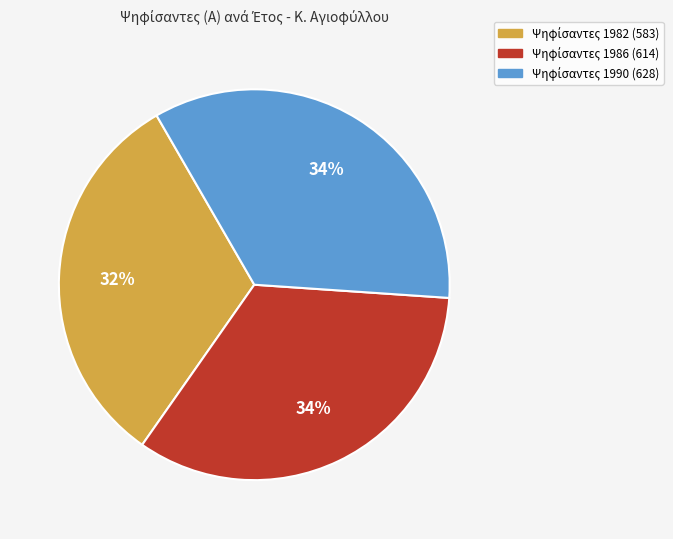

To the nearest percent, what is the average slice percentage?

33%